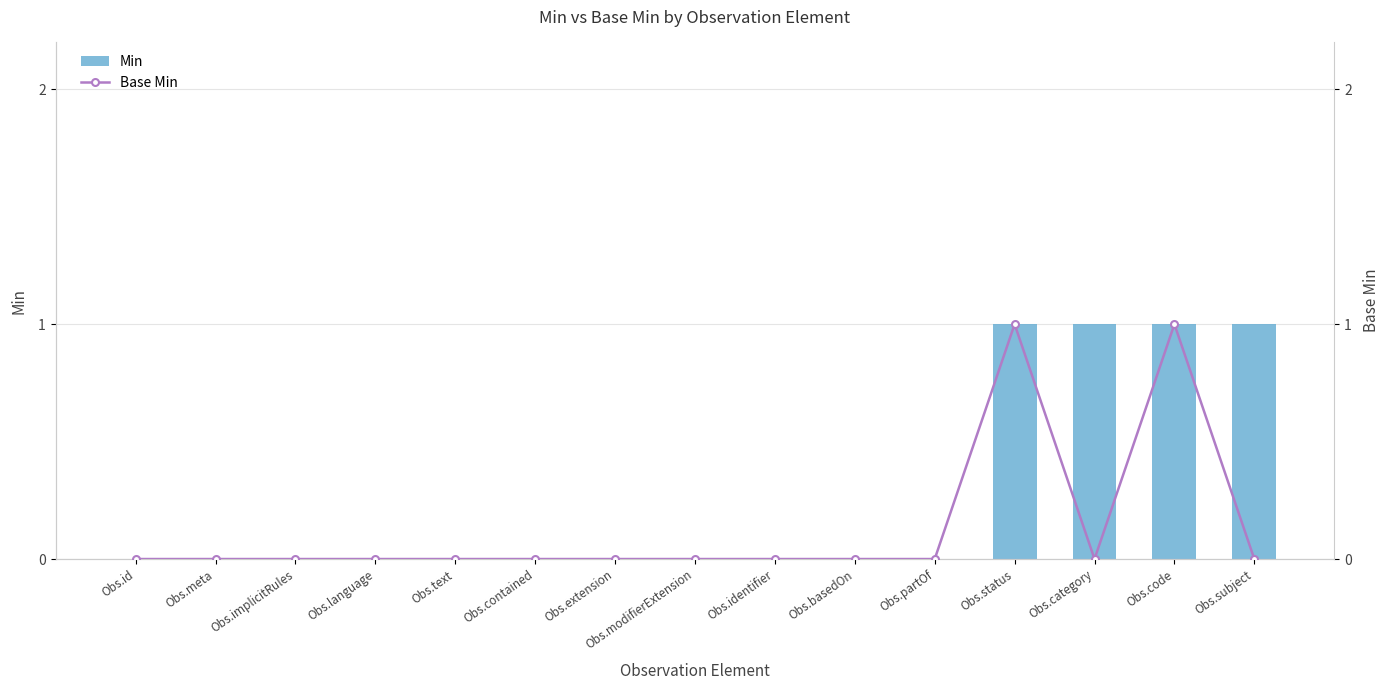

At Obs.identifier, list the series in order from smallest to largest.

Min, Base Min